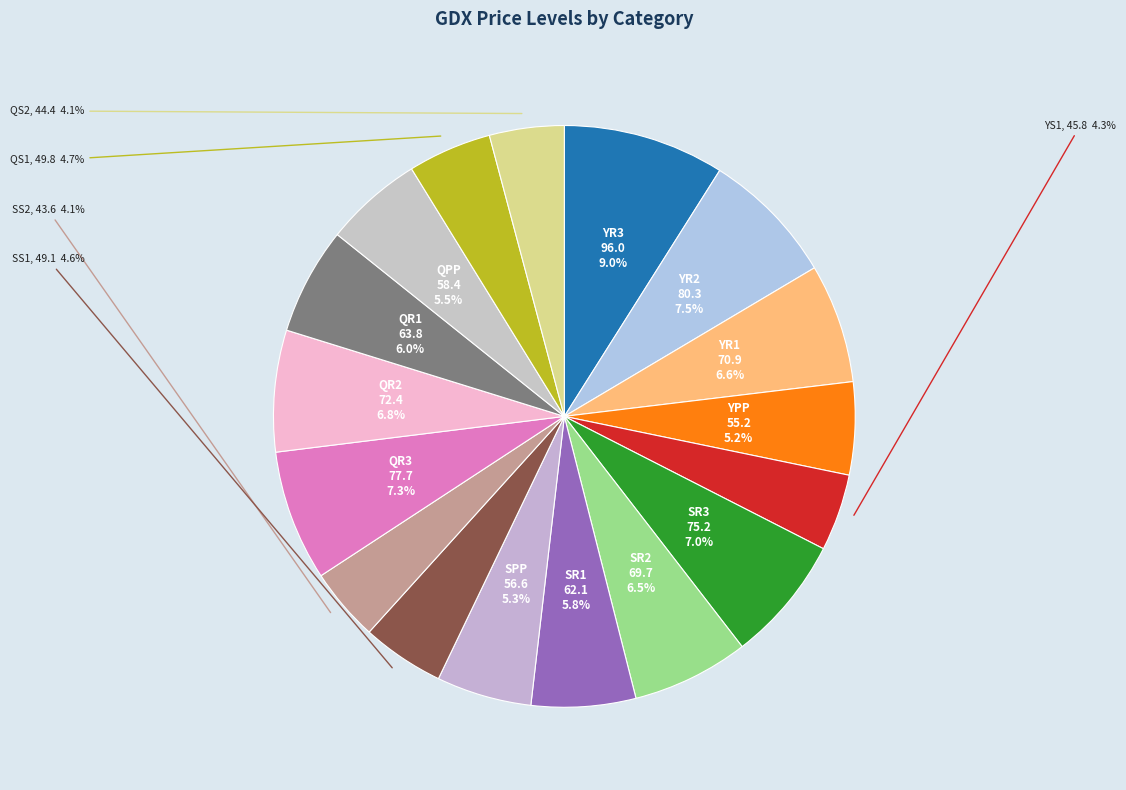

Does any single category account for the majority?

No